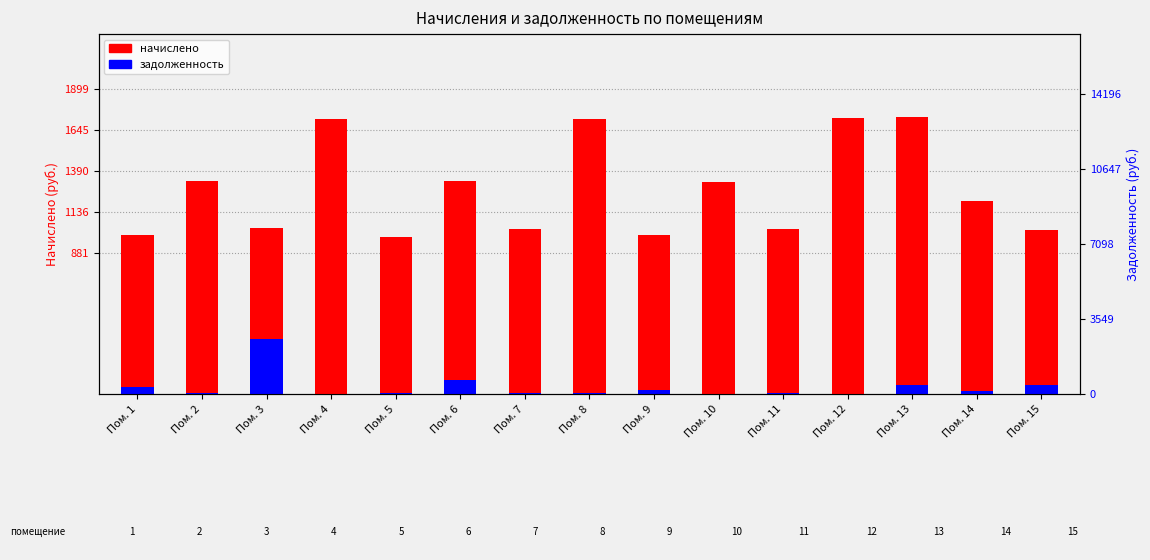

What value does the задолженность series have at Пом. 13?

56.8